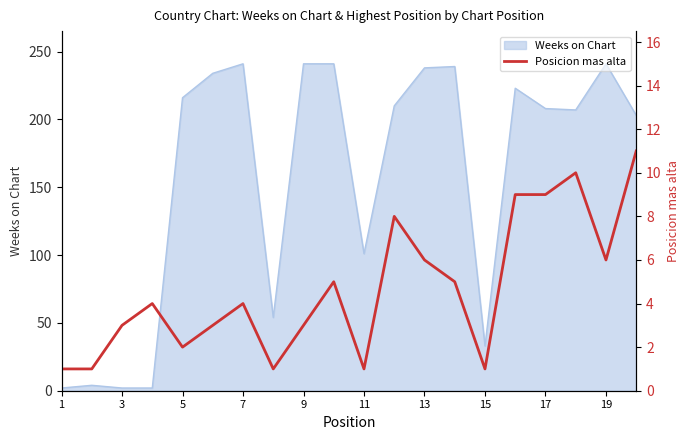

What is the maximum value for Weeks on Chart?

241